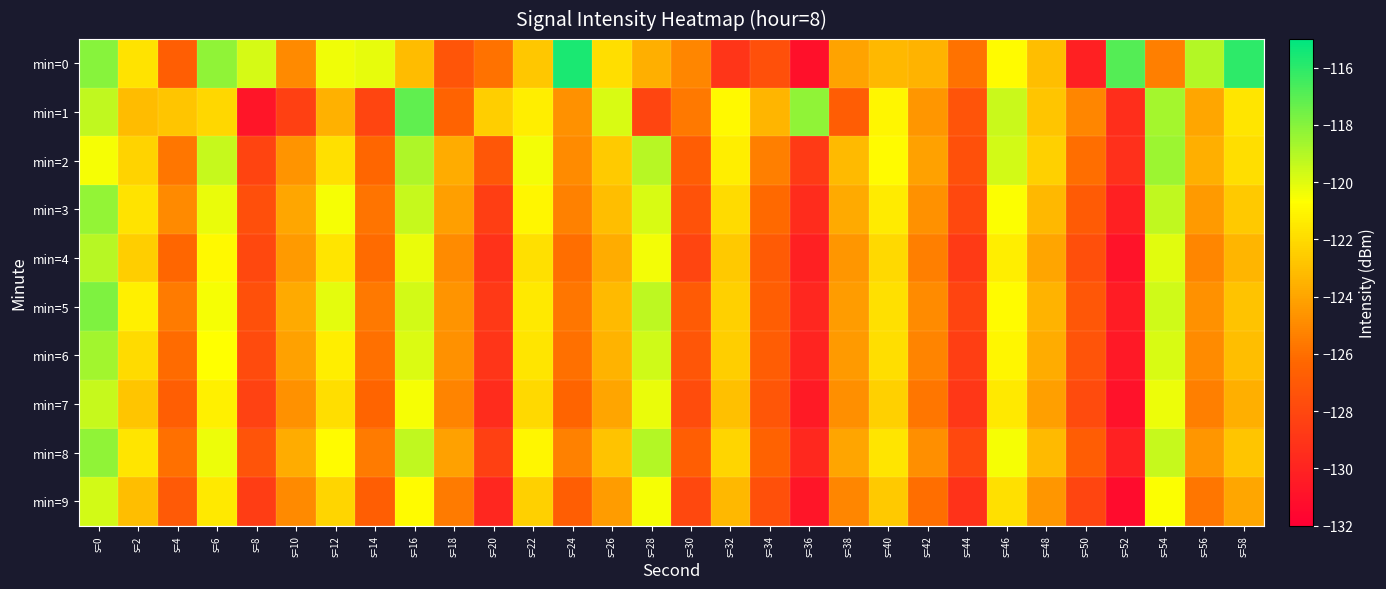

At how many categories does at least one series exceed -117?

3